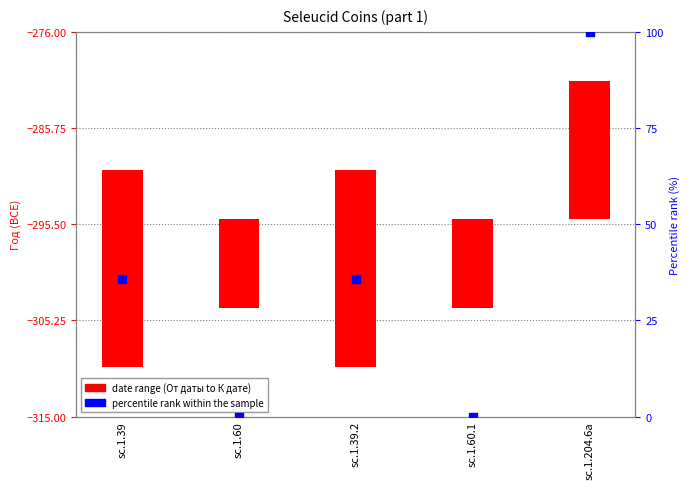

At how many categories does at least one series exceed 48?

1